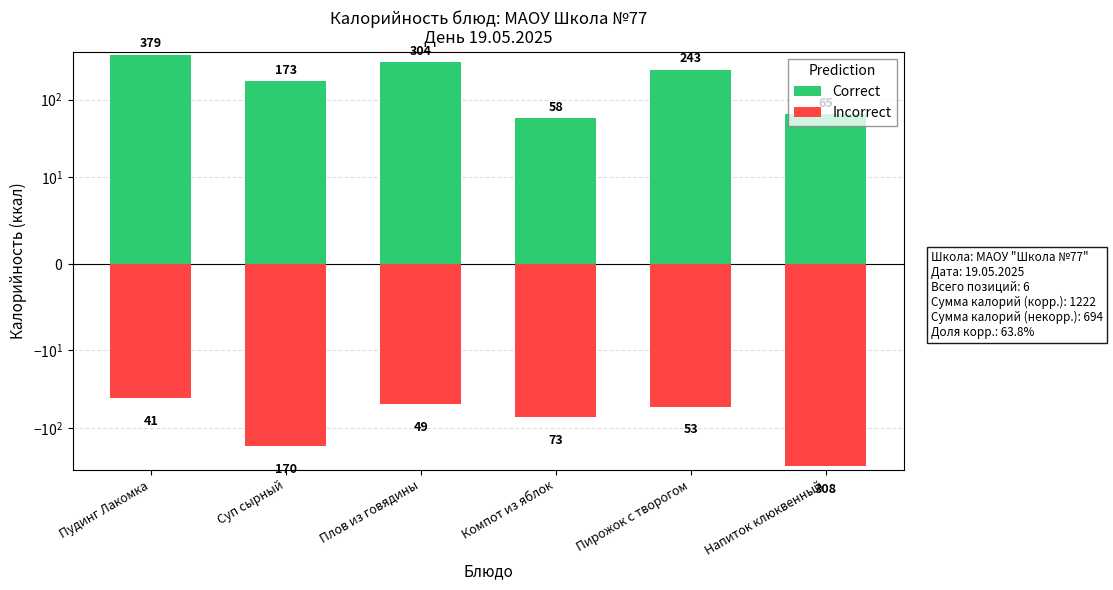

At how many categories does at least one series exceed 43?

6